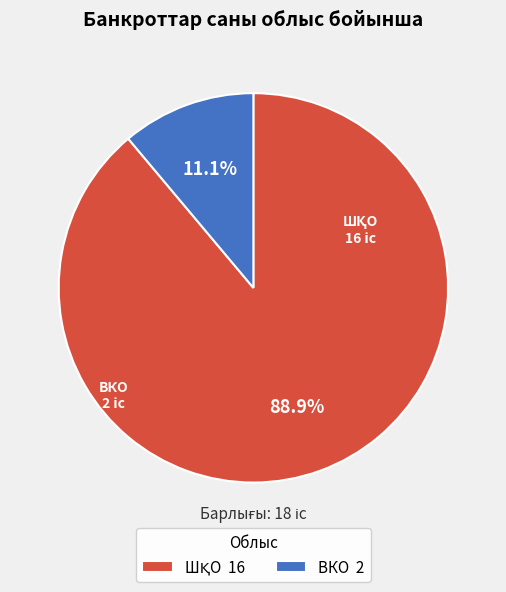

How many segments does this pie chart have?

2